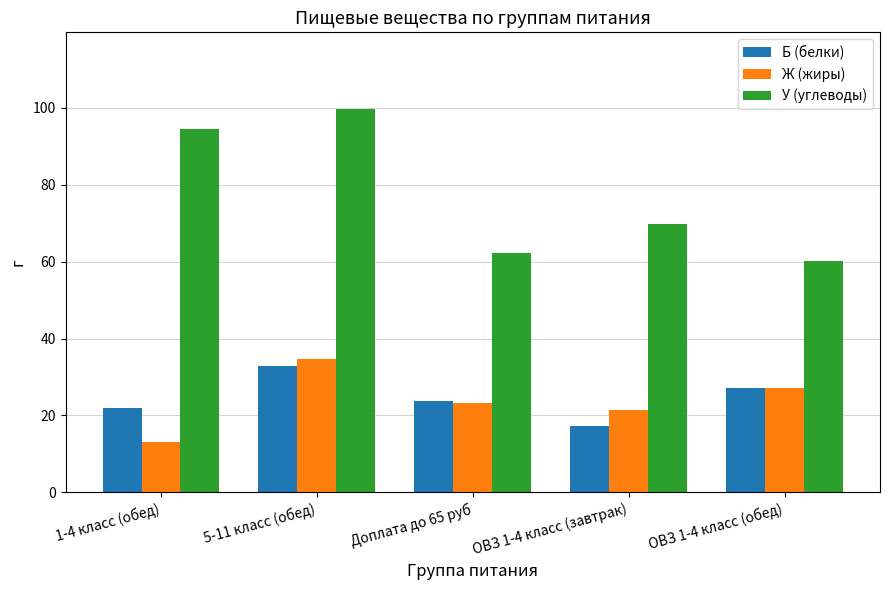

The Ж (жиры) series shows 13.1 at 1-4 класс (обед). True or false?

True